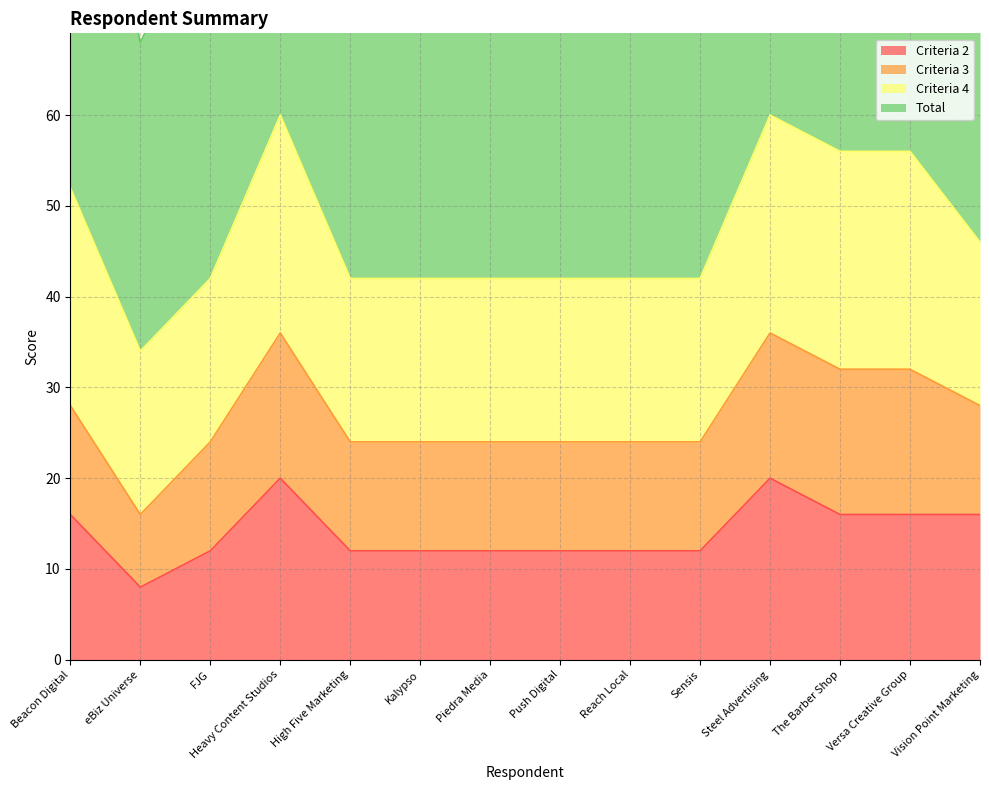

How many interior local valleys does the Total series have?

1